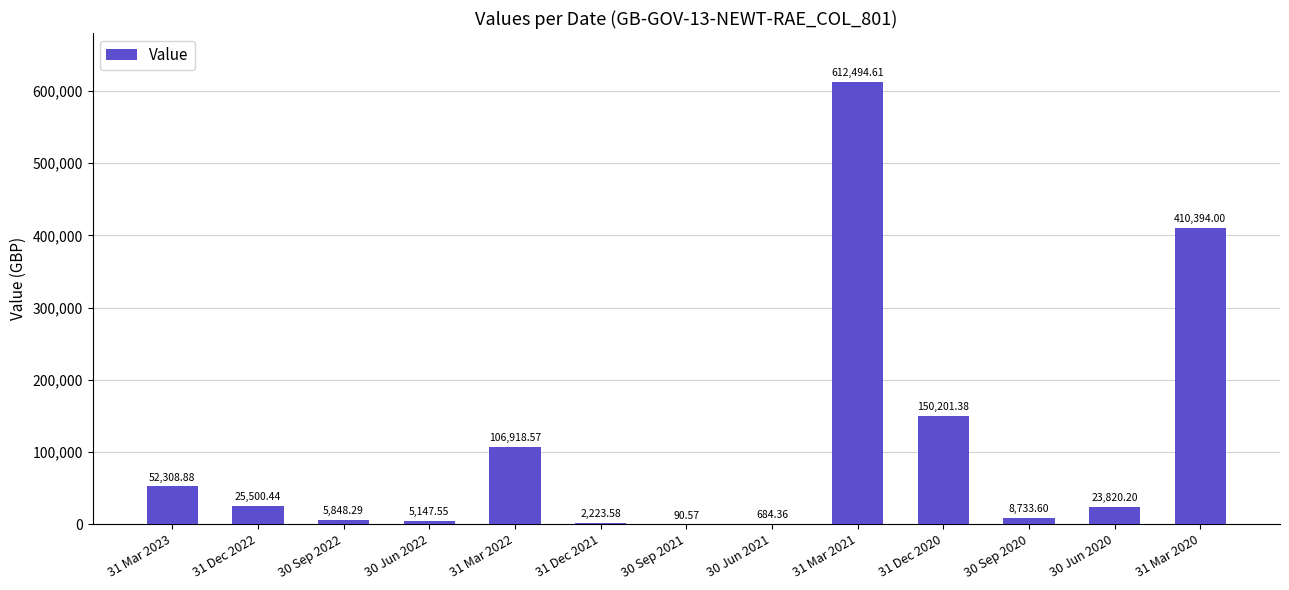

What is the sum of the values at 31 Dec 2020 and 30 Sep 2020?

158935.0